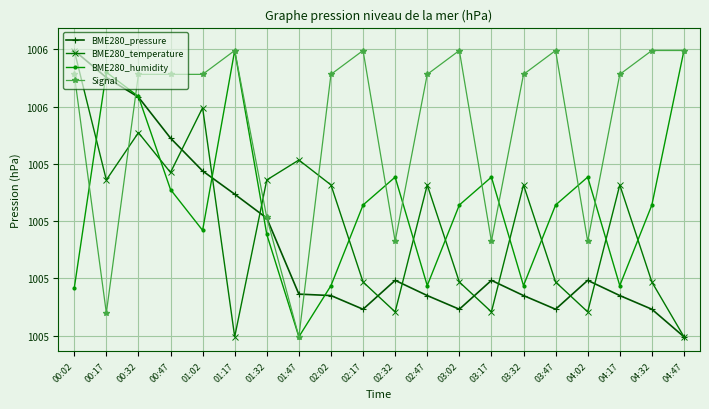

Which series has the largest total across all categories?

Signal